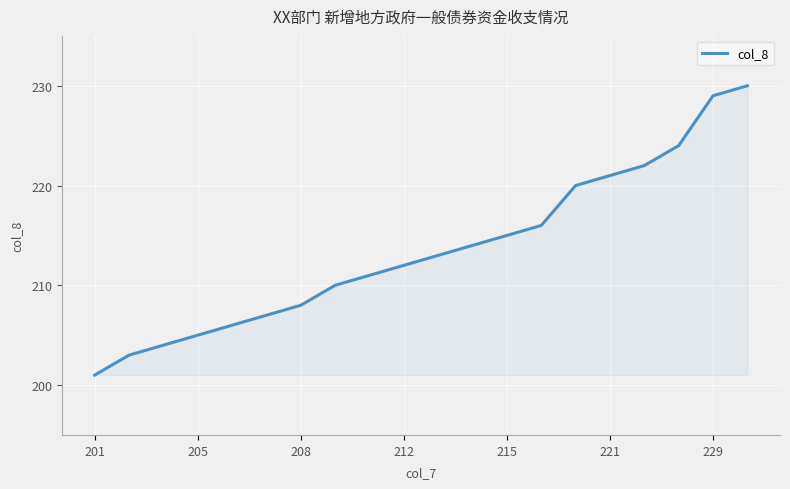

What is the difference between the maximum and minimum values?

29